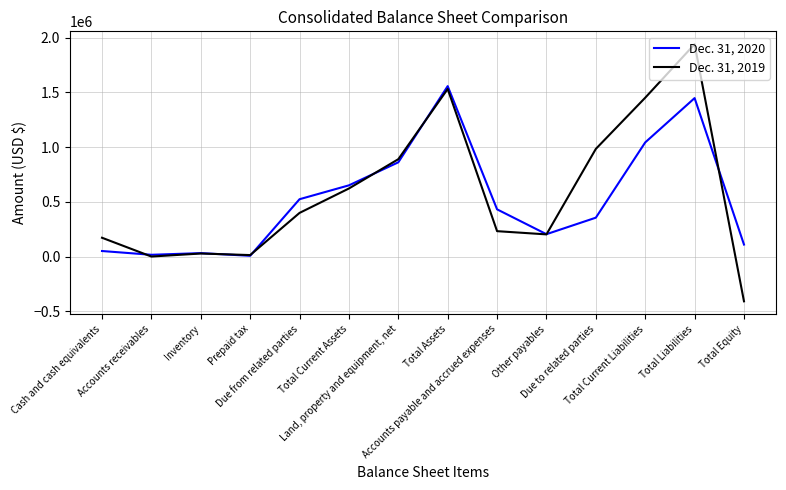

After their last crossing, which series has the higher values: Dec. 31, 2019 or Dec. 31, 2020?

Dec. 31, 2020